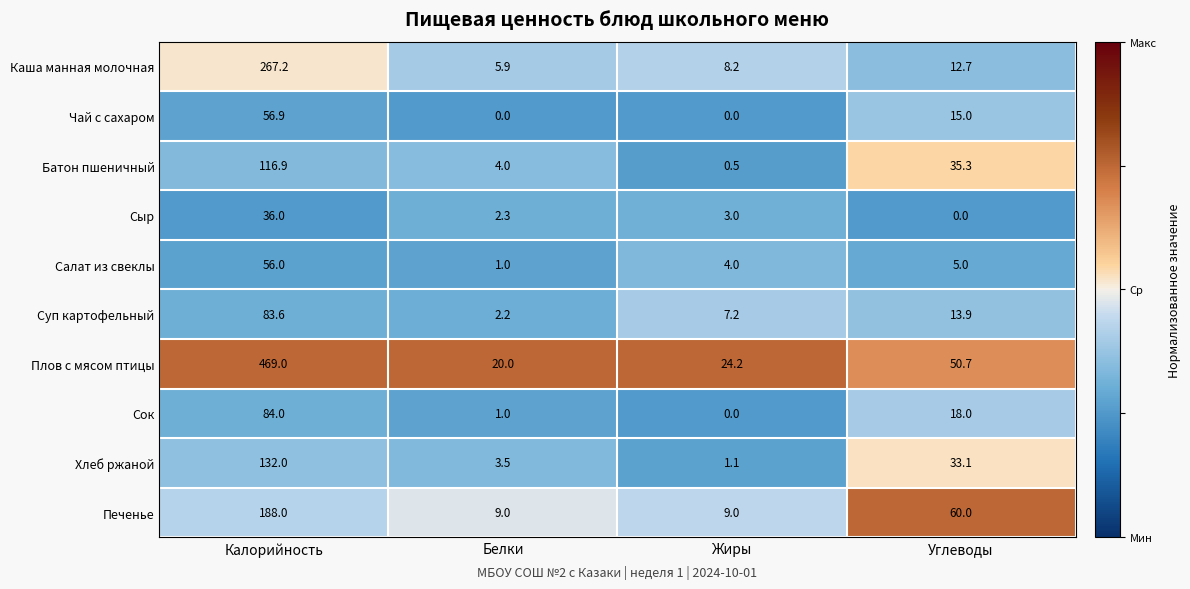

True or false: Сок has a value of 18.0 at Углеводы.

True